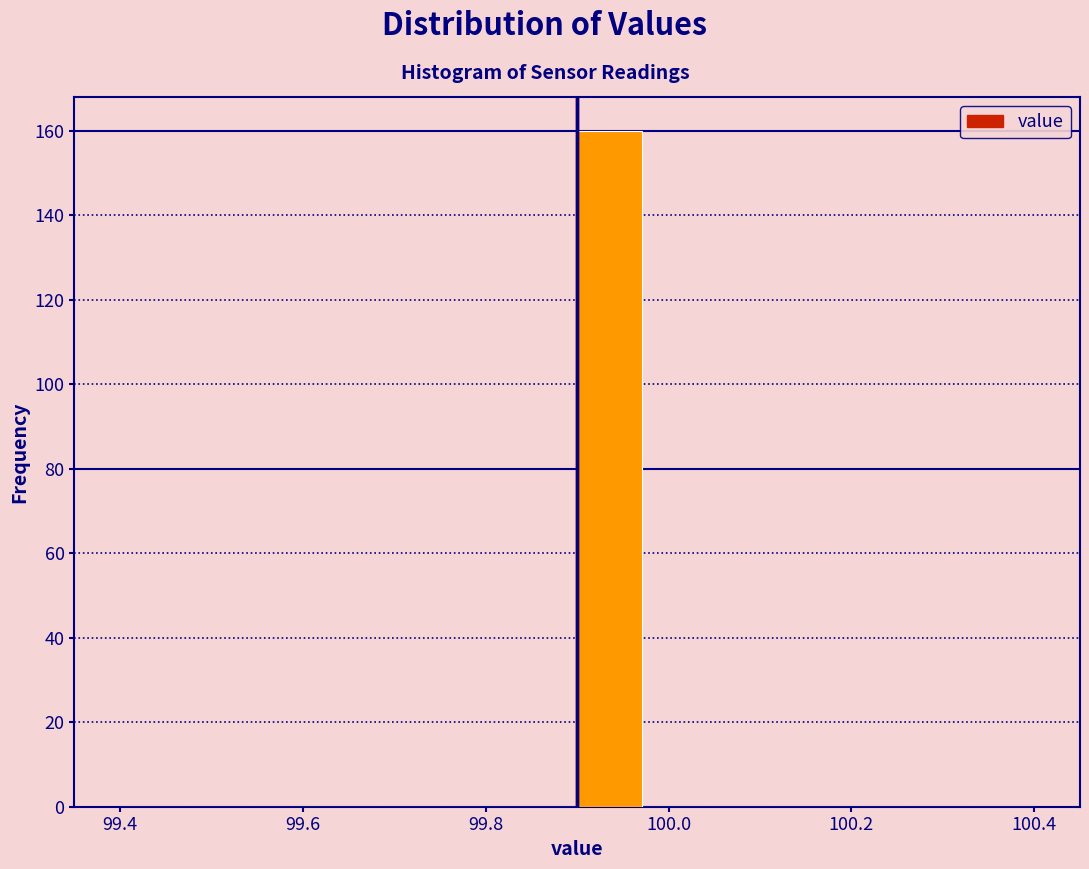

Around what value on the x-axis is the tallest bar? Give the approximate position of its centre, as read against the axis.

99.94